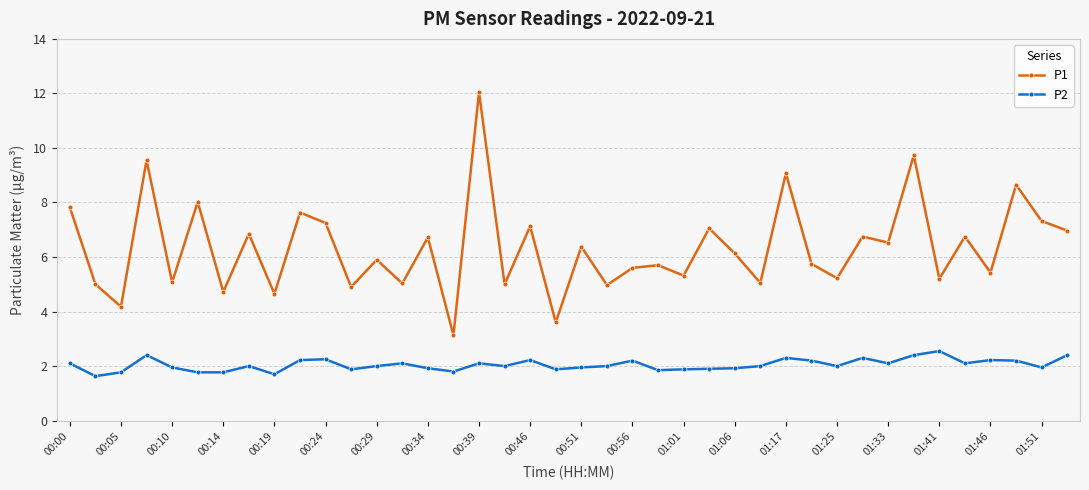

Which series has the largest total across all categories?

P1